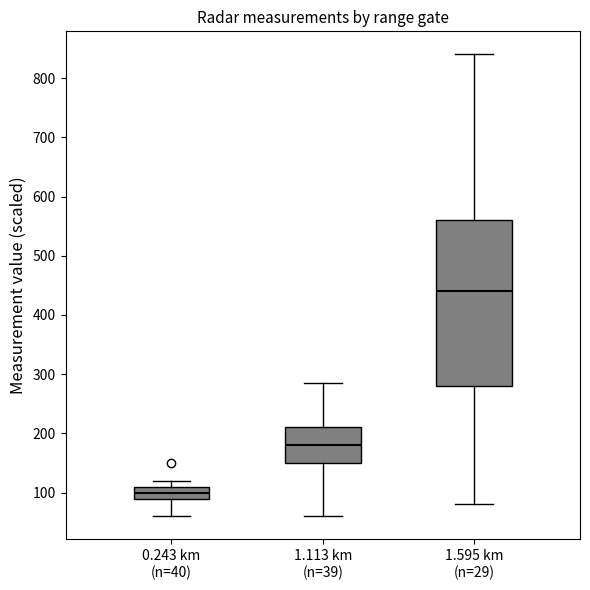

Reading left to right, read every box against the y-axis: the position of its median line, the range the box covers, and the ends of its whiskers. The values are not printed on the chart, so give them approximately, as read against the axis.

0.243 km (n=40): median 100, box 90 to 110, whiskers 60 to 120
1.113 km (n=39): median 180, box 150 to 210, whiskers 60 to 290
1.595 km (n=29): median 440, box 280 to 560, whiskers 80 to 840